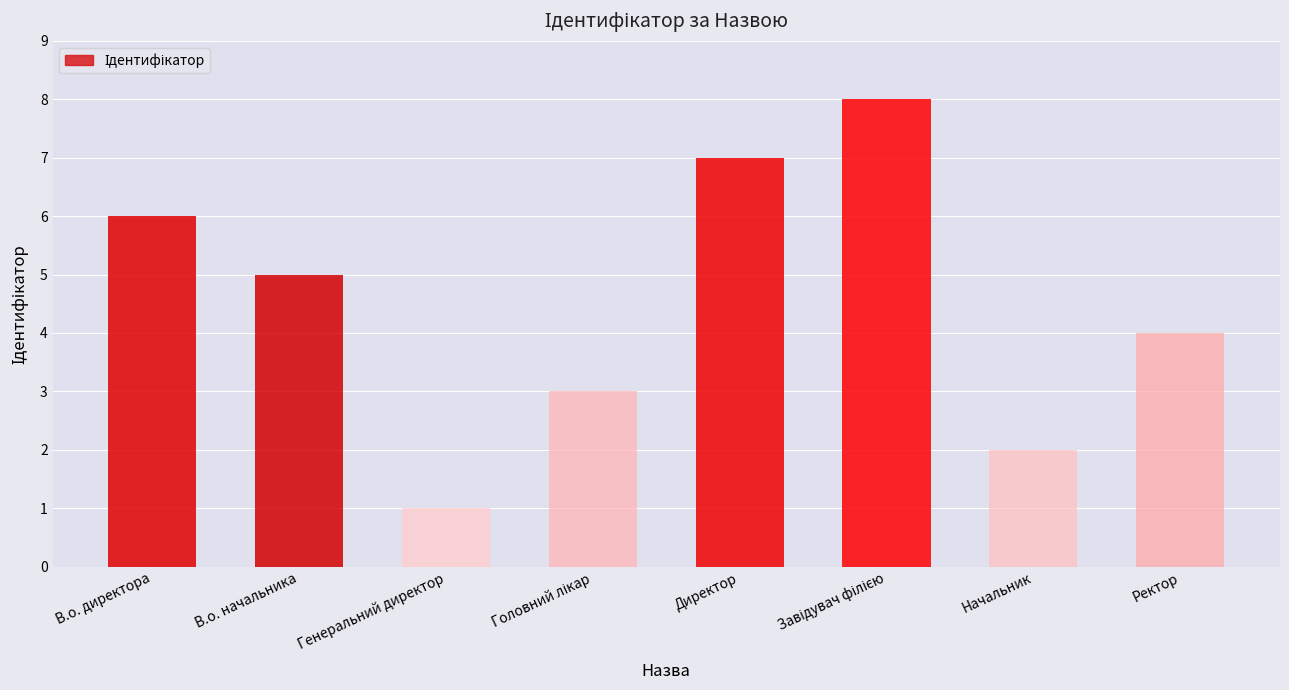

Reading right to left, transcribe all the data shown in this chart.

4	2	8	7	3	1	5	6